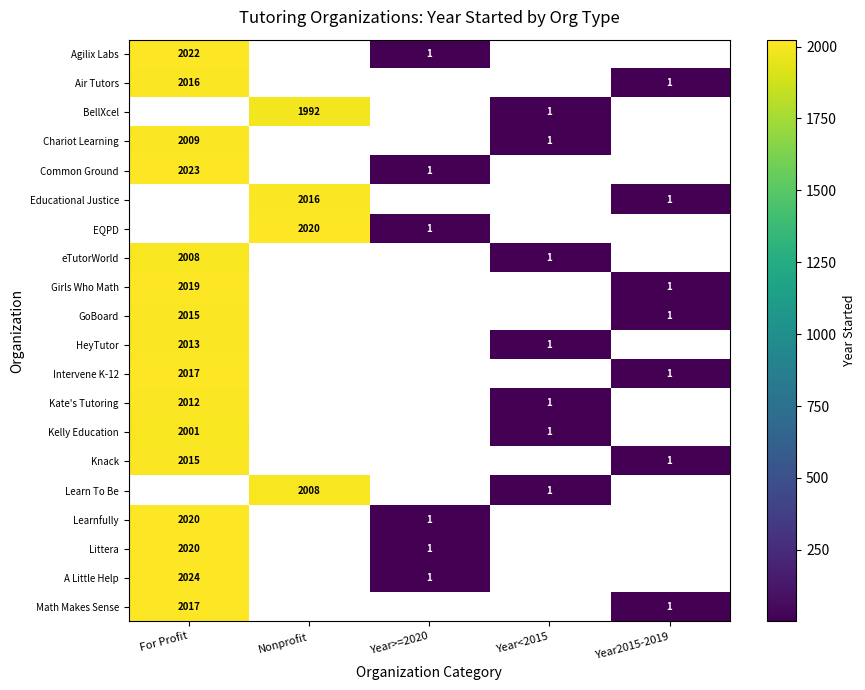

Is the value of Chariot Learning at For Profit greater than the value of Kate's Tutoring at For Profit?

No